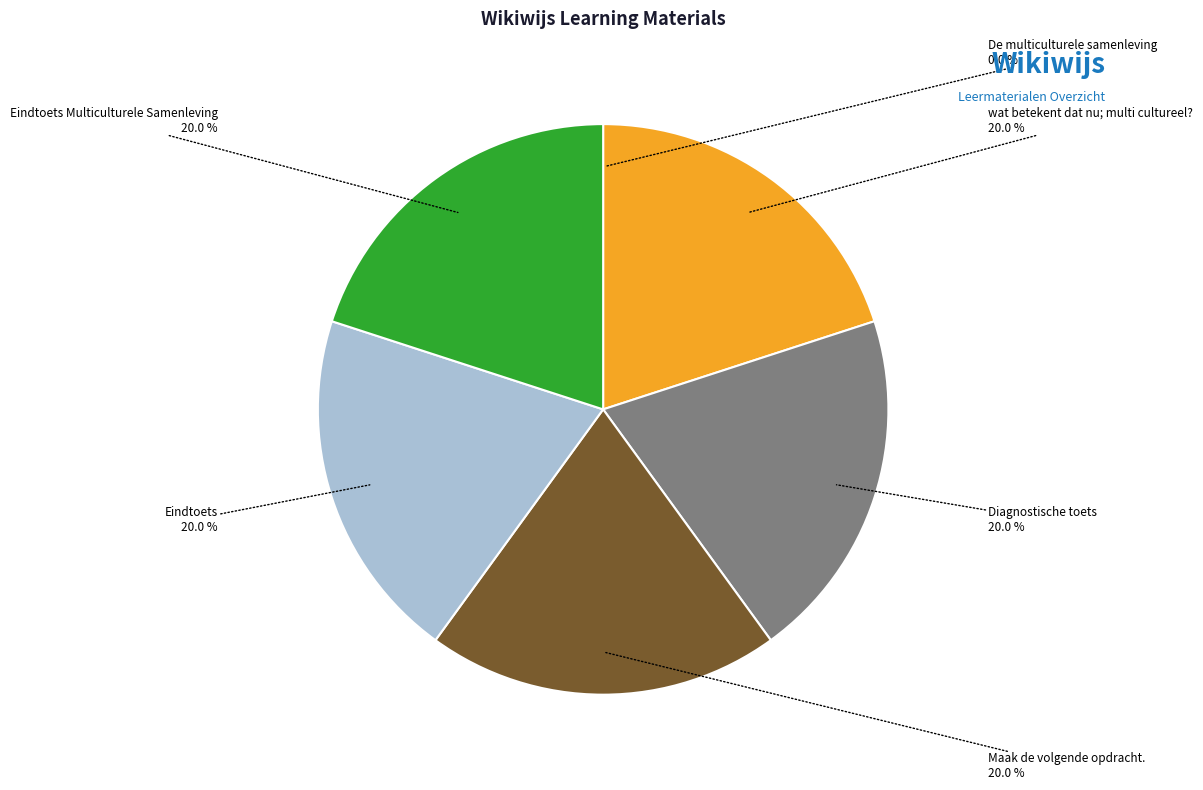

Does Diagnostische toets account for over 50% of the chart?

No